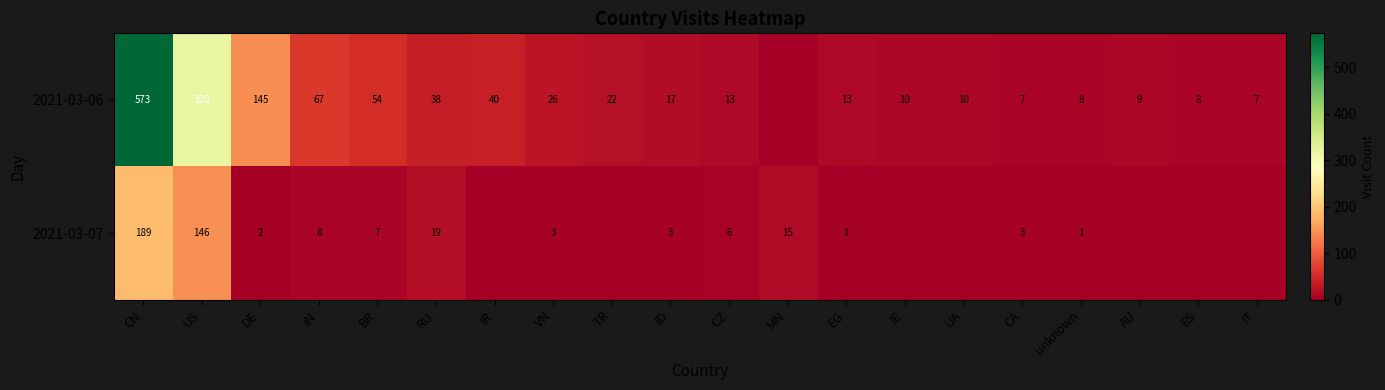

What is the total value across all series at CN?

762